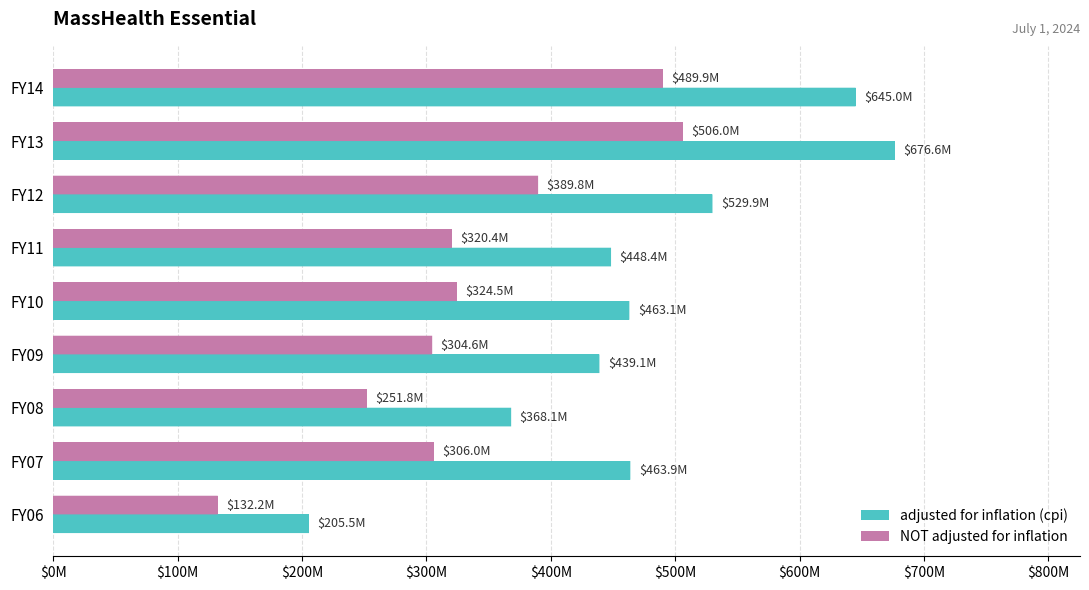

What are all the series names shown in the legend?

adjusted for inflation (cpi), NOT adjusted for inflation